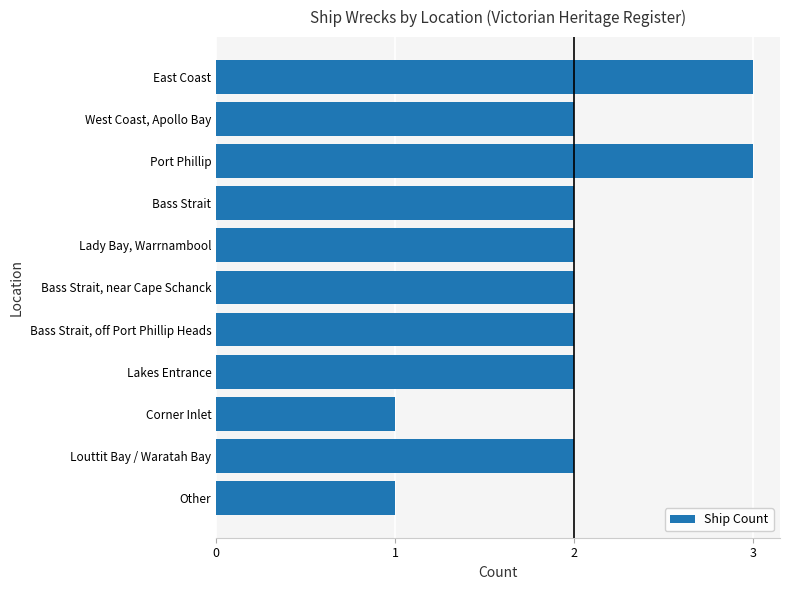

Is it true that the value at Bass Strait is 2?

True